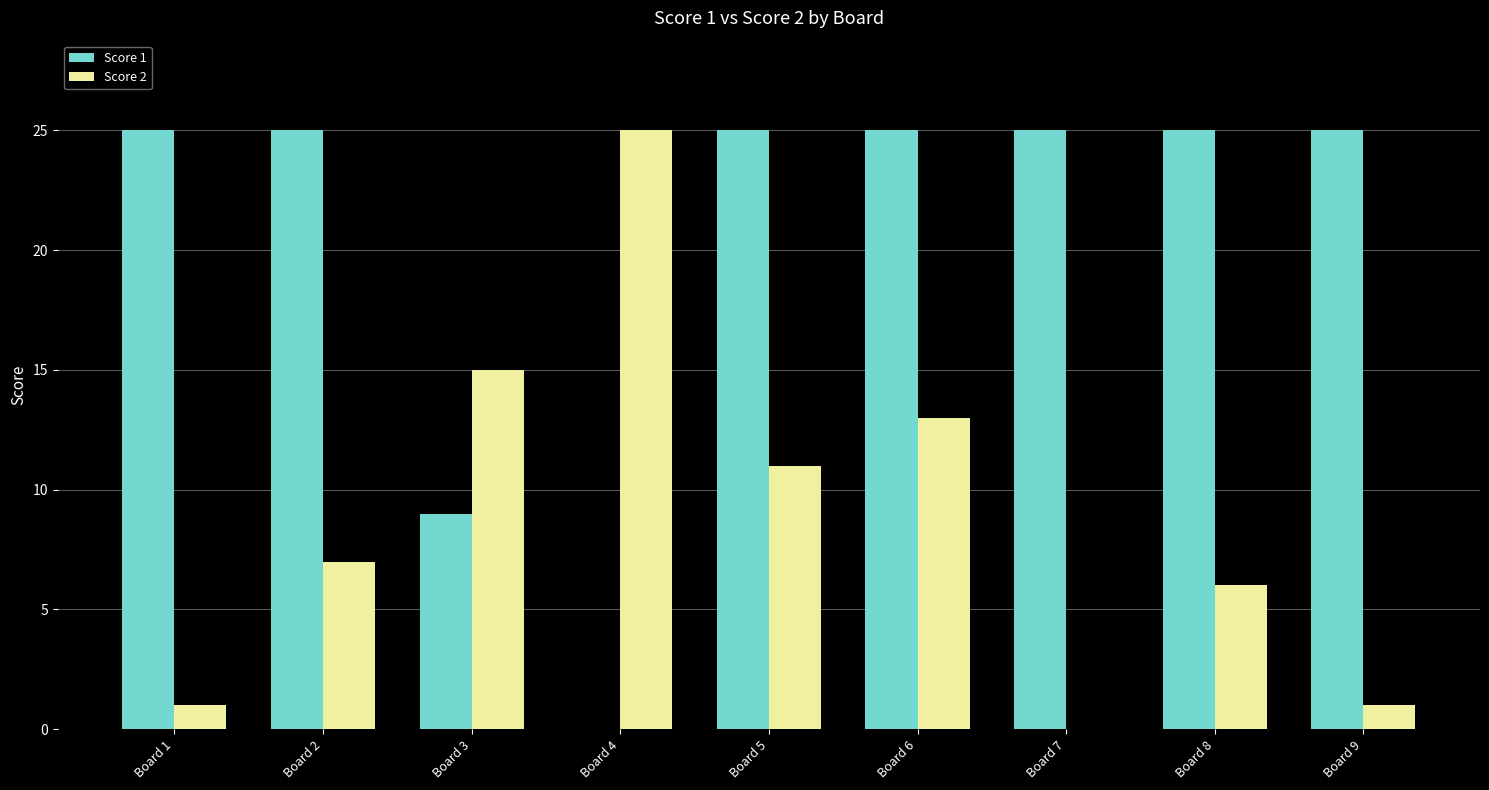

What are all the series names shown in the legend?

Score 1, Score 2